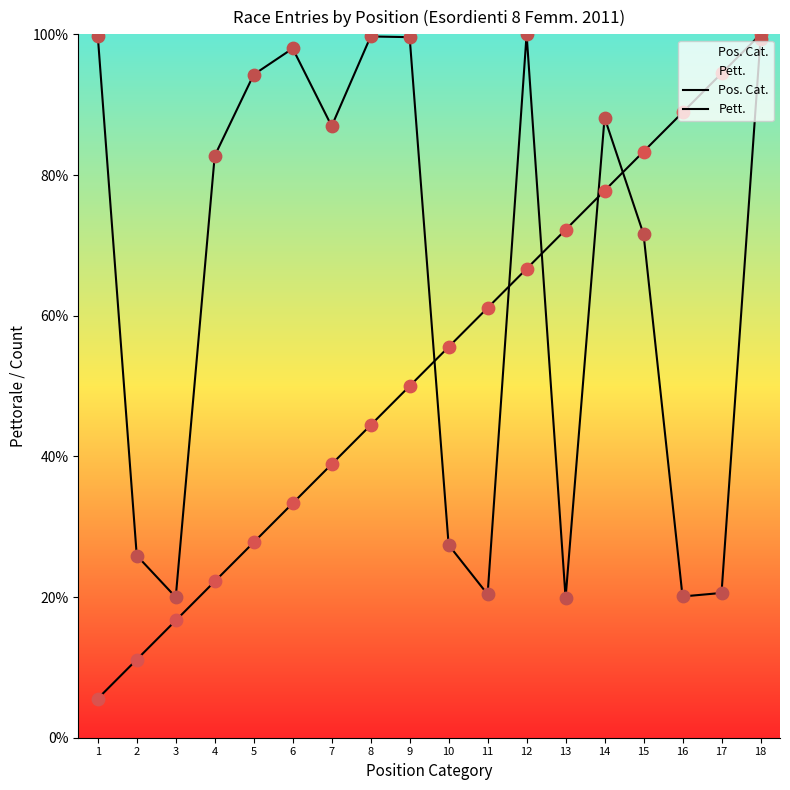

Which series reaches the minimum Y coordinate?

Pos. Cat.